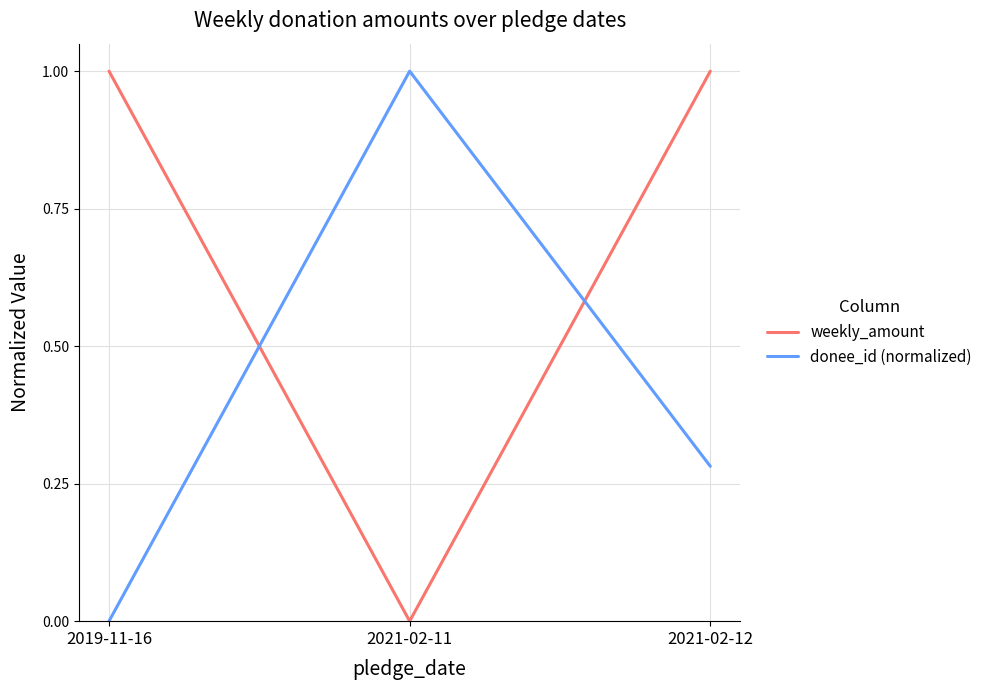

What are all the series names shown in the legend?

weekly_amount, donee_id (normalized)